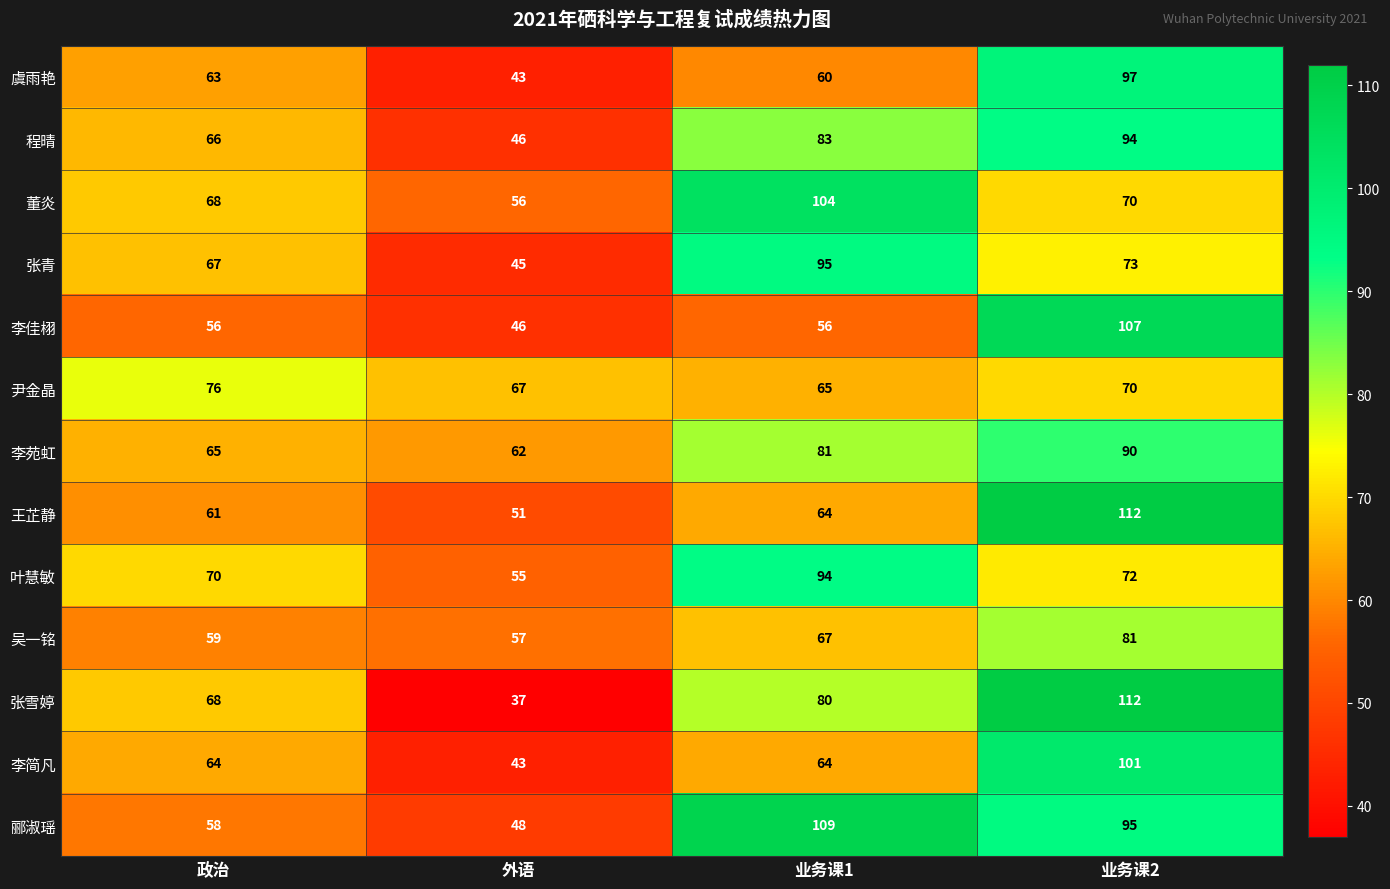

What is the maximum value for 董炎?

104